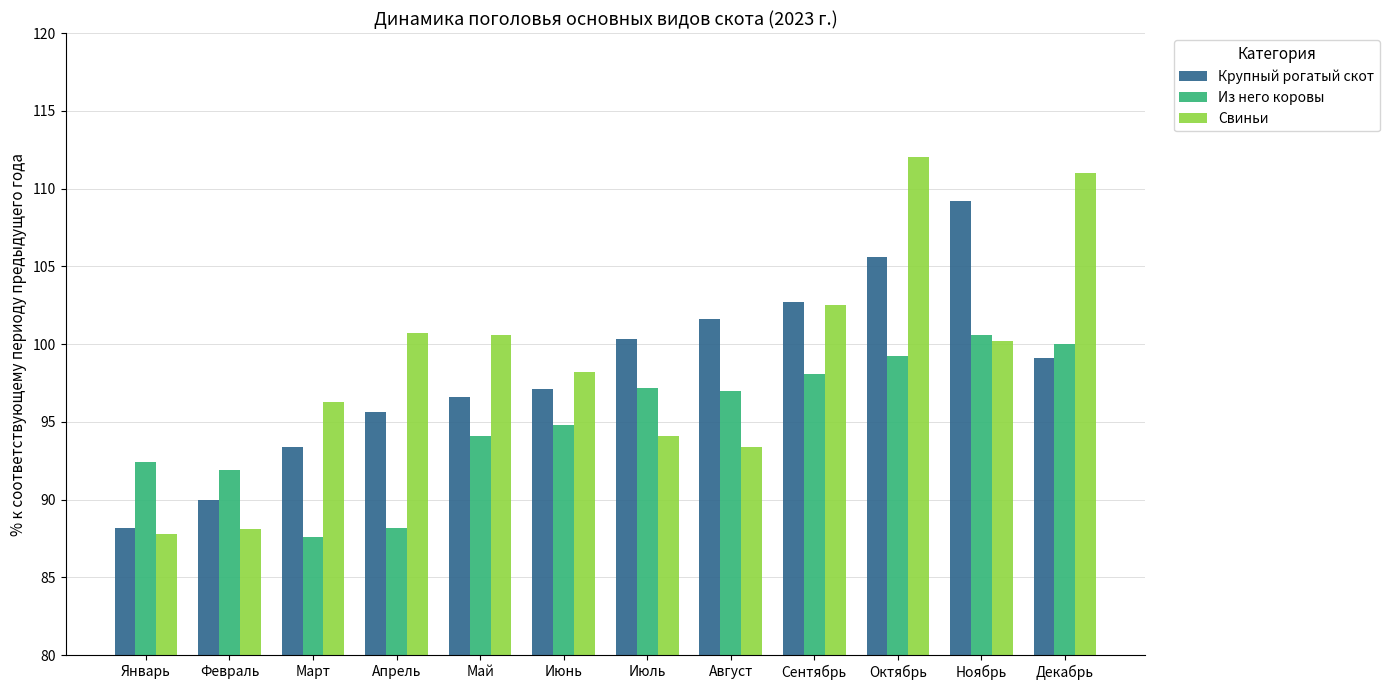

How many values in the Крупный рогатый скот series exceed 99?

6